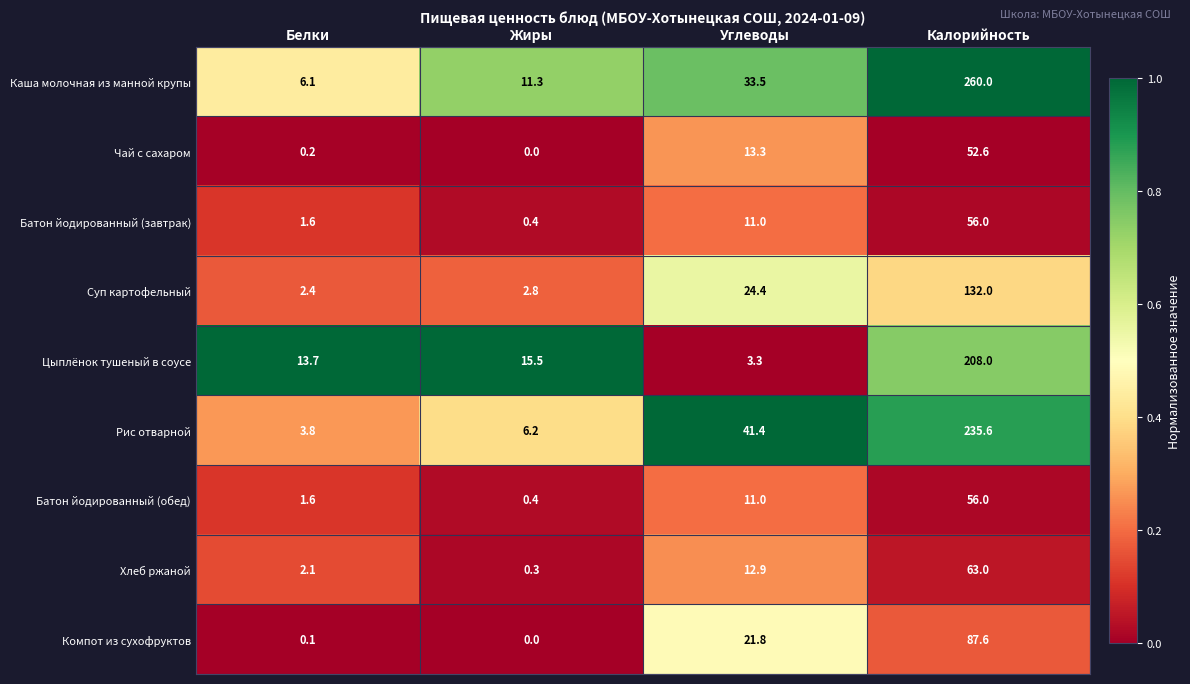

What is the difference between the highest and lowest values at Углеводы?

38.1